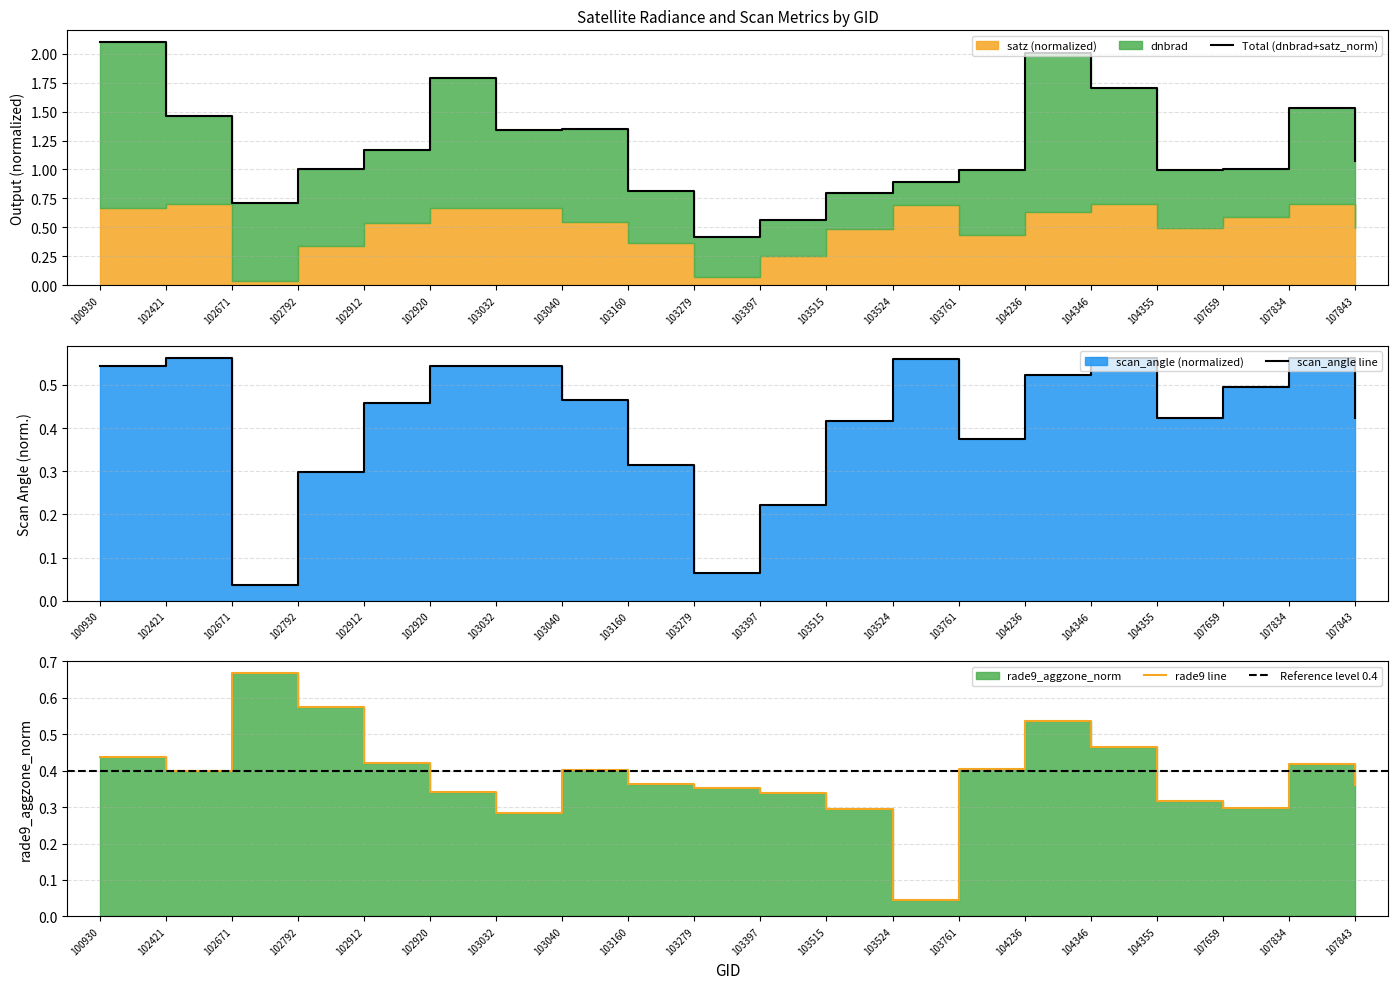

True or false: rade9_aggzone_norm has more than 1 interior local peaks.

True